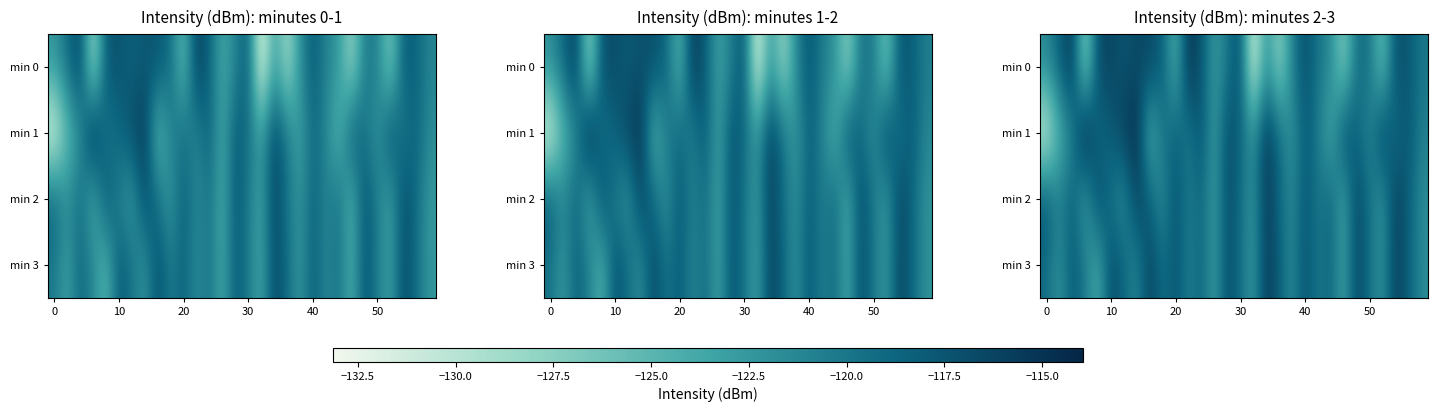

How many distinct data groups are displayed?

4